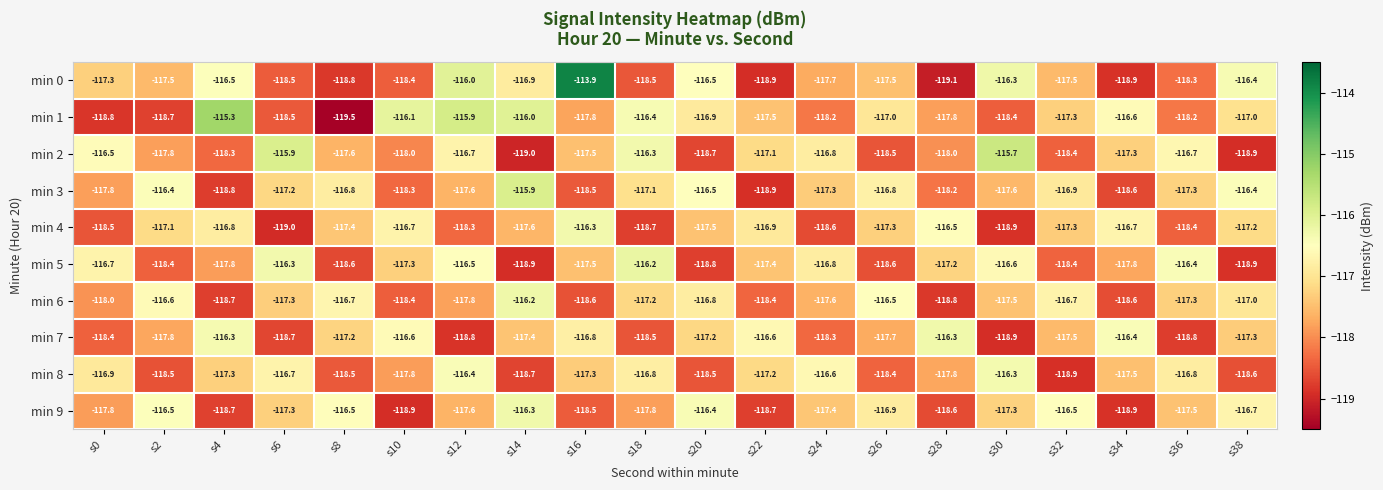

Which series changed the most between s18 and s30?

min 0